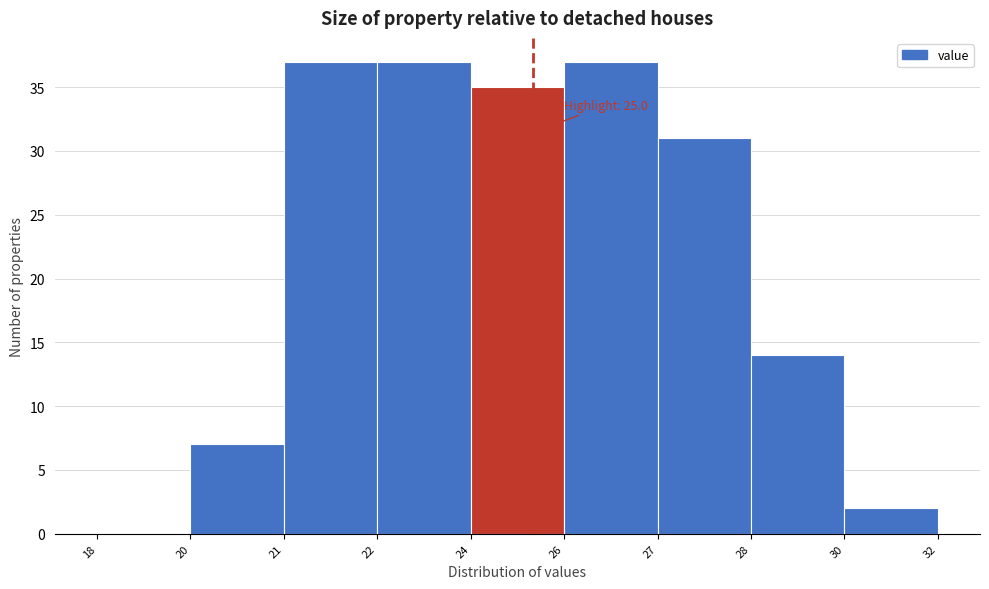

Reading right to left, extract all data points from this chart.

30=2	28=14	27=31	26=37	24=35	22=37	21=37	20=7	18=0